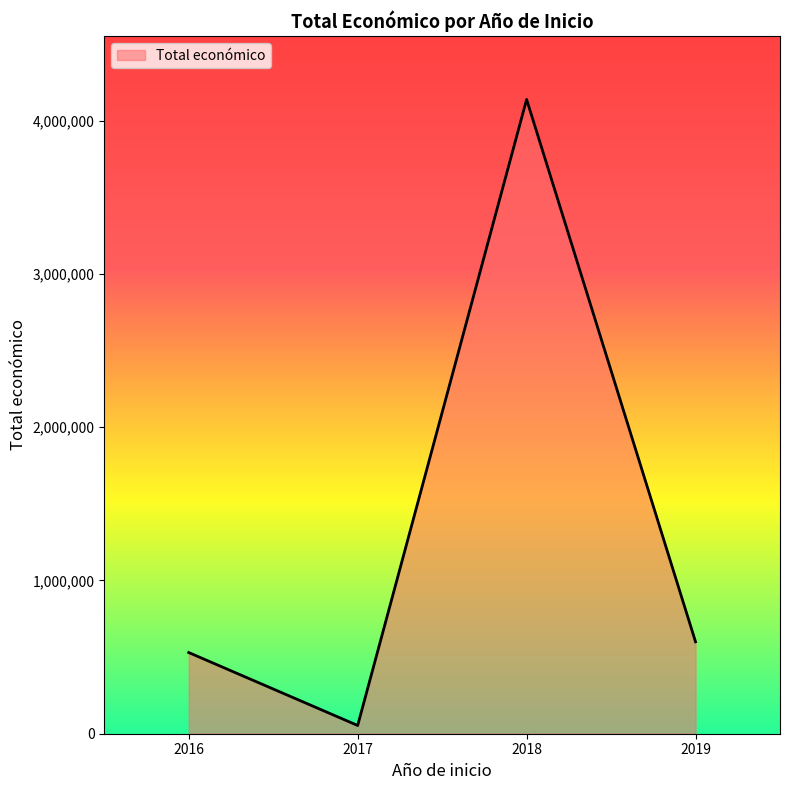

What is the smallest value displayed?

53896